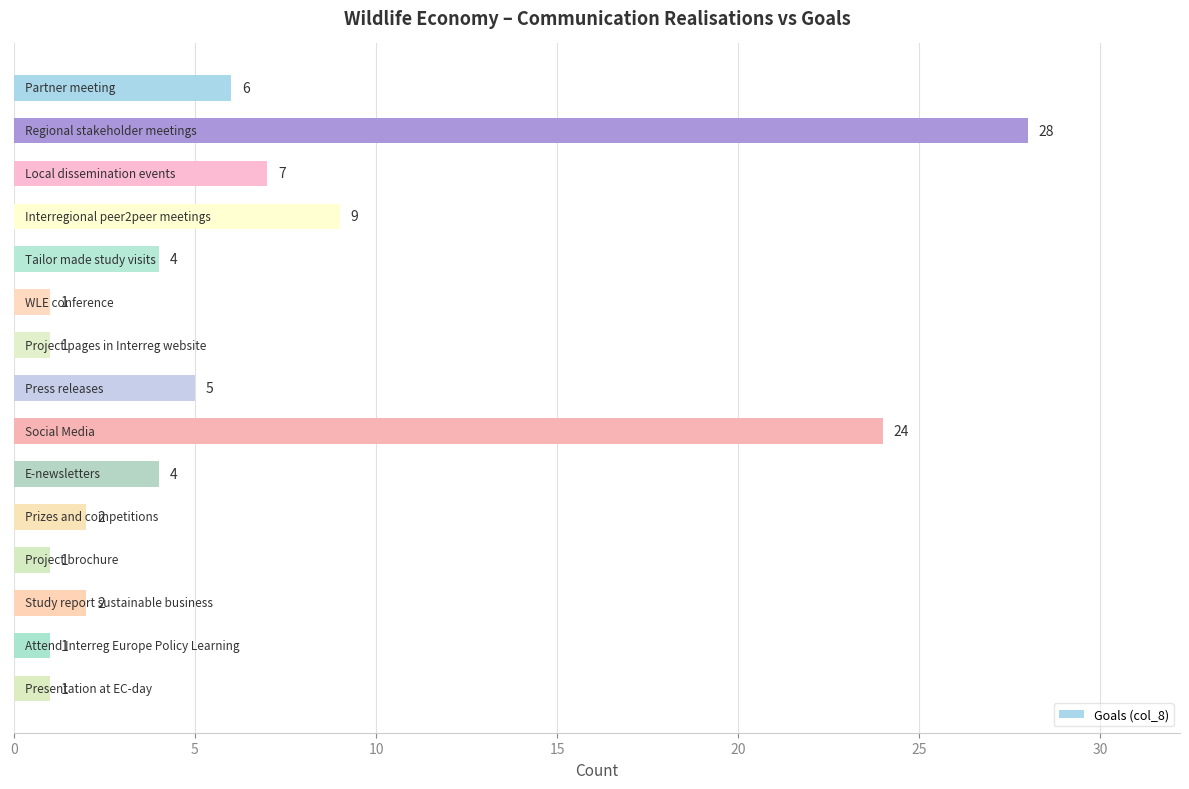

What is the minimum value shown in the chart?

1